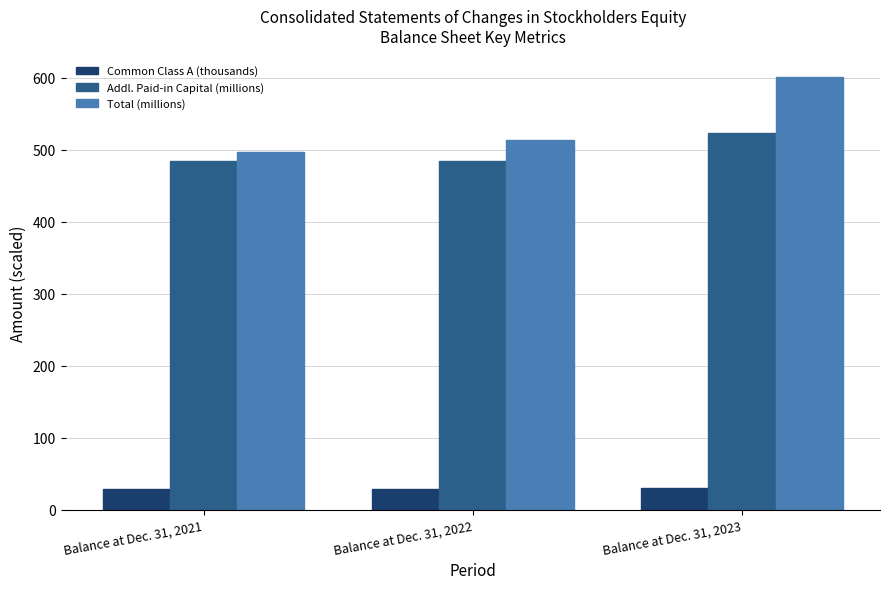

What are all the series names shown in the legend?

Common Class A (thousands), Addl. Paid-in Capital (millions), Total (millions)